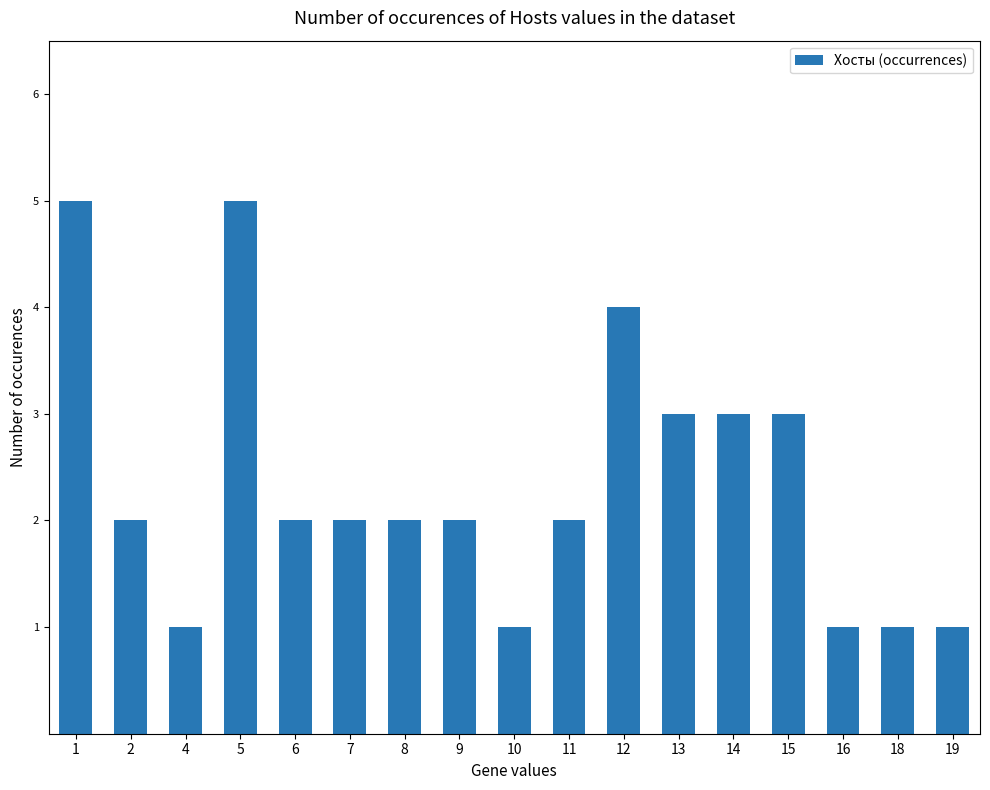

What is the value of the 17th bar from the left?

1